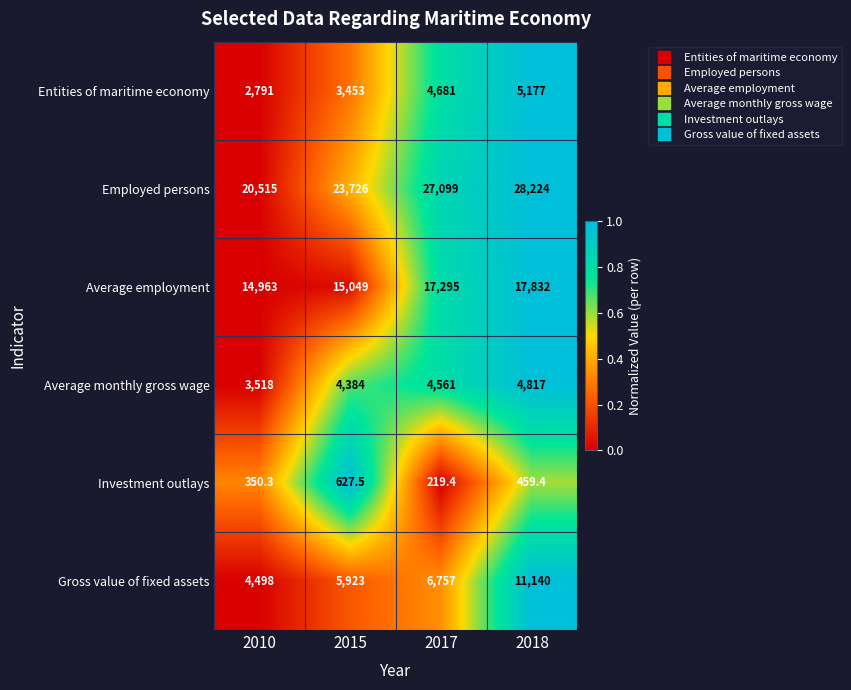

What is the spread (max minus min) of values at 2010?

20164.7